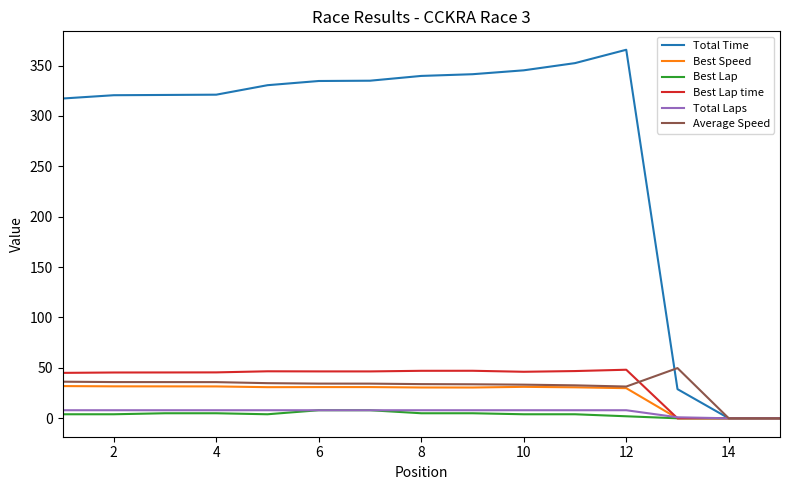

What is the highest value of the Best Speed series?

32.0